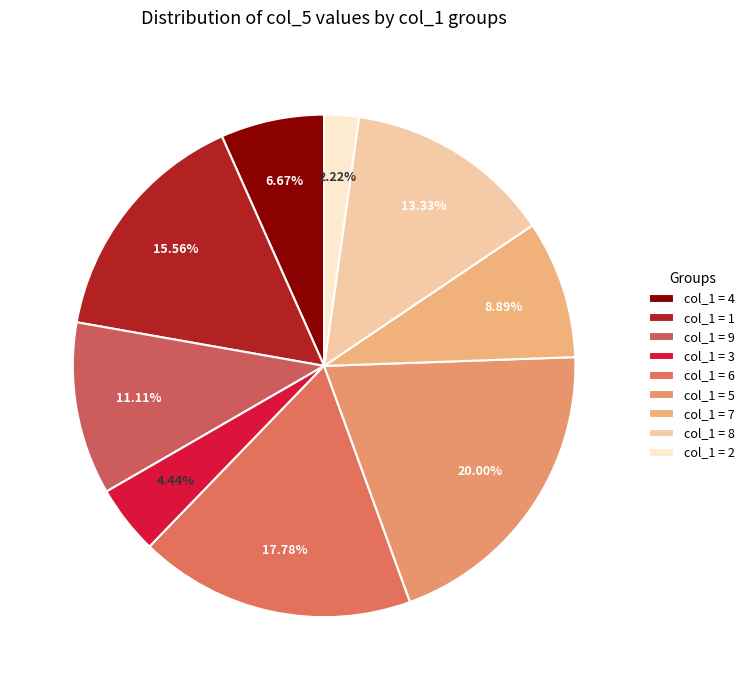

Count the number of slices in the pie.

9